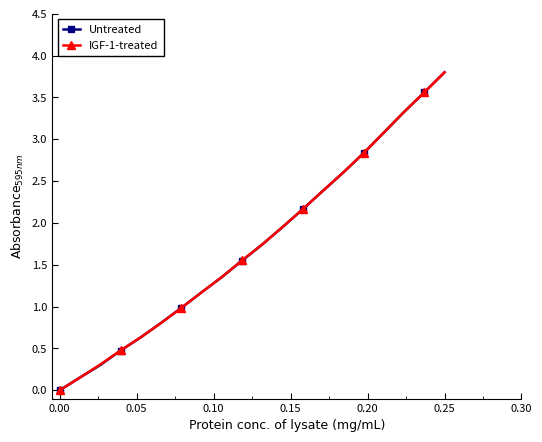

True or false: IGF-1-treated has more than 1 interior local peaks.

False